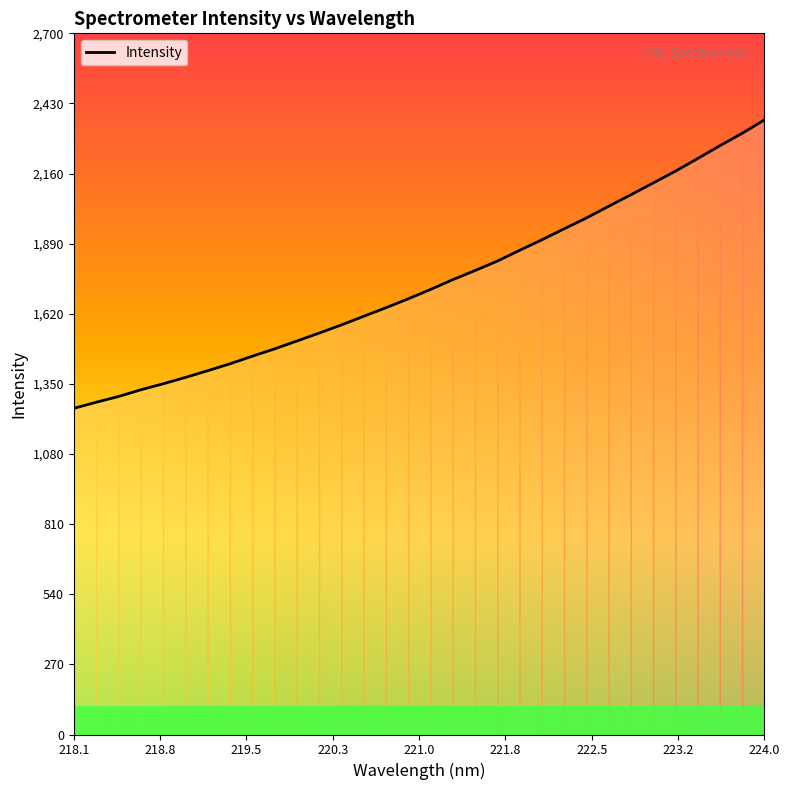

What is the sum of all values?

55575.5